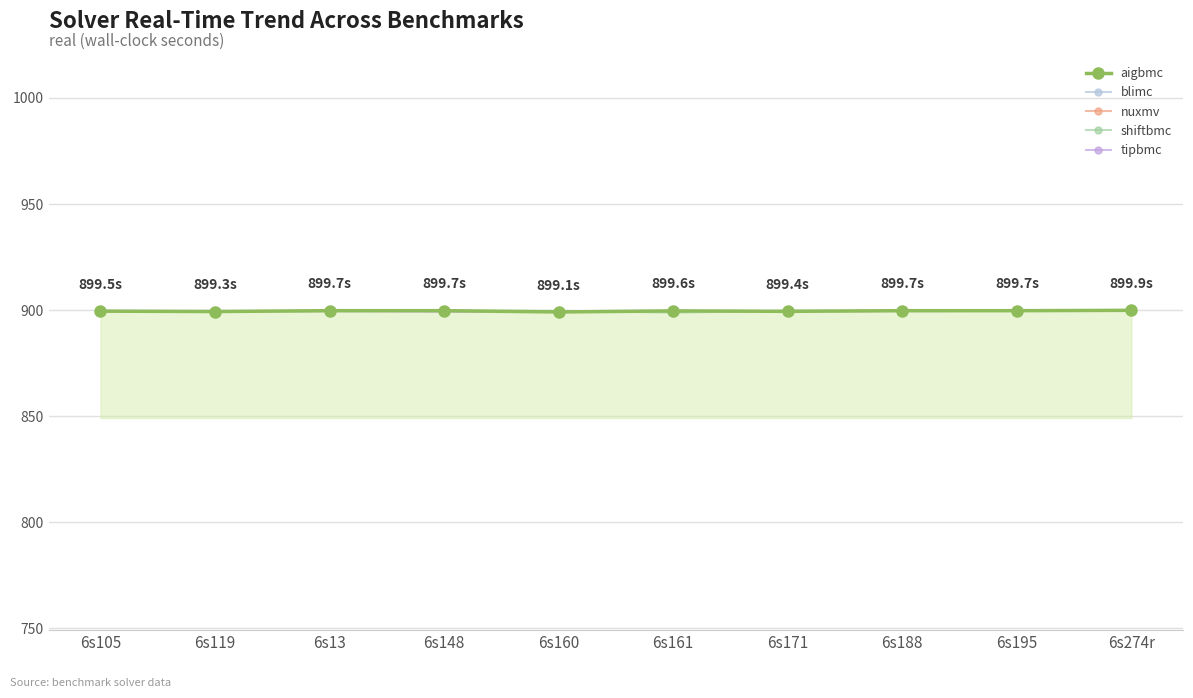

Which has a higher value, 6s171 or 6s161?

6s161